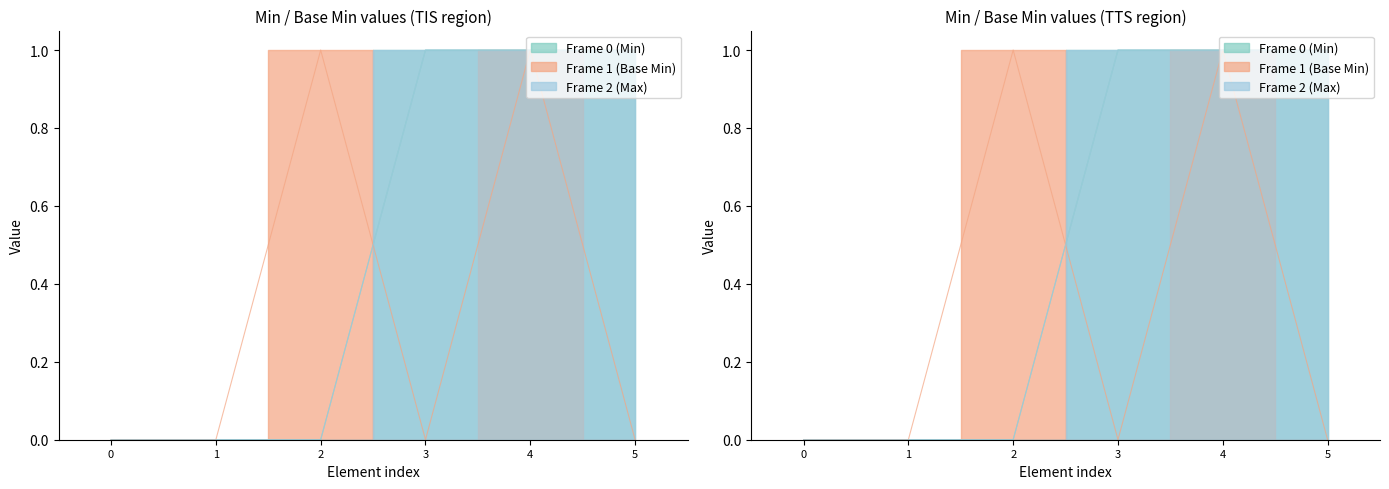

Which series has the largest range (max minus min)?

Frame 0 (Min)